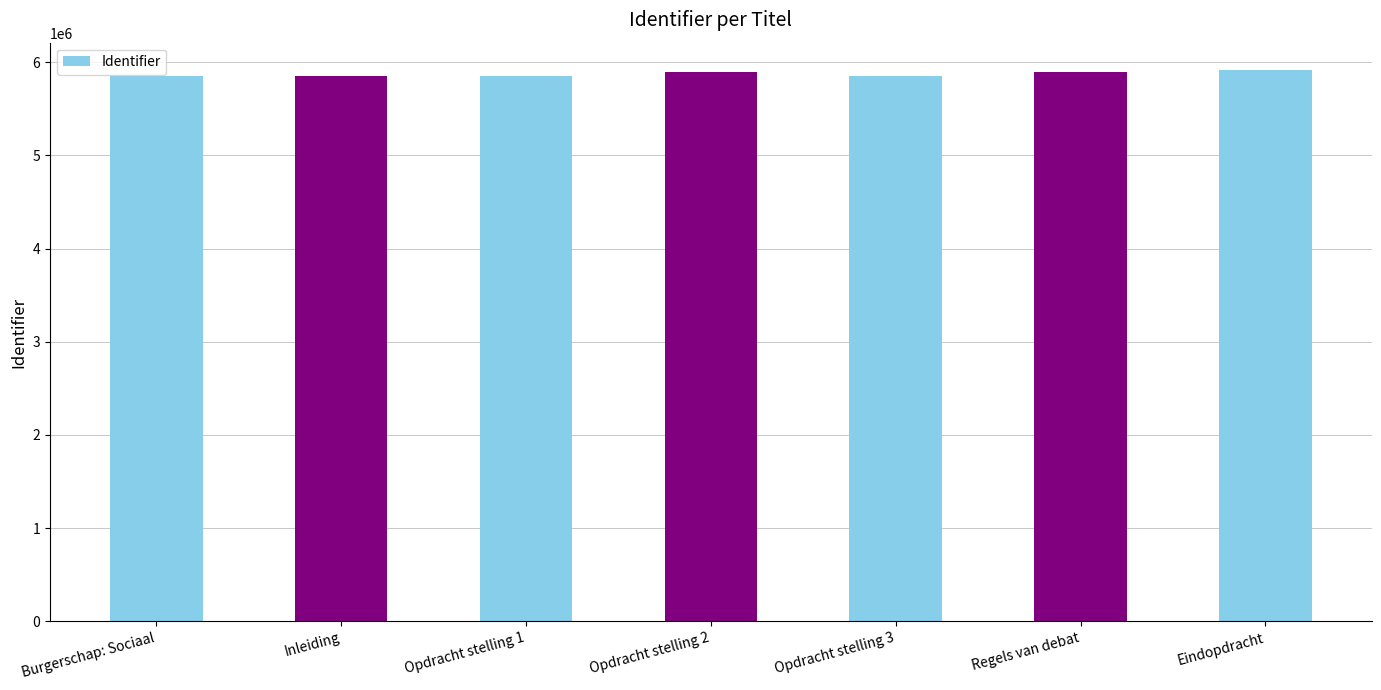

The value at Burgerschap: Sociaal is 5849730. True or false?

True